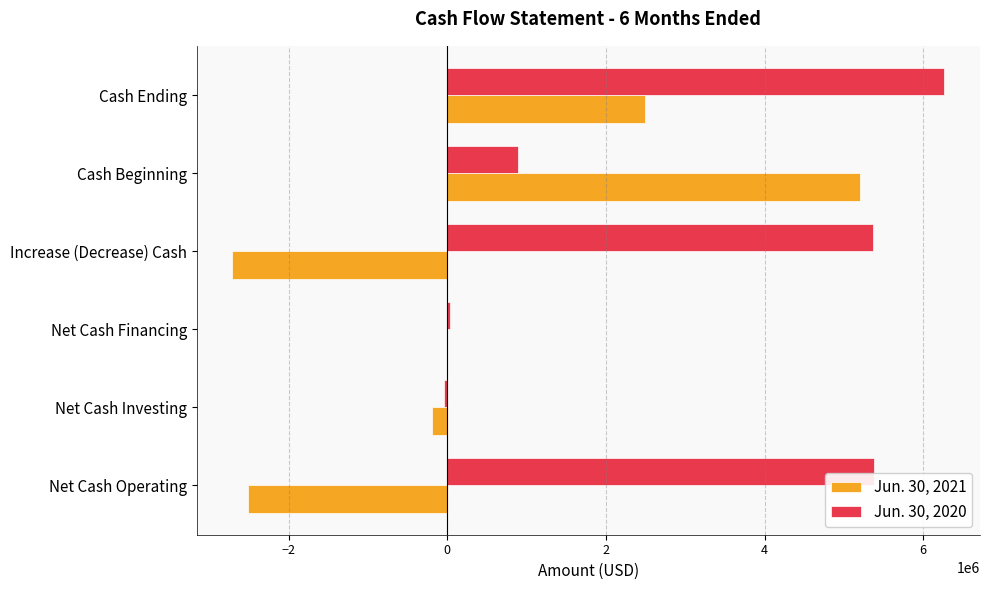

True or false: Jun. 30, 2021 has a value of -1640529 at Increase (Decrease) Cash.

False